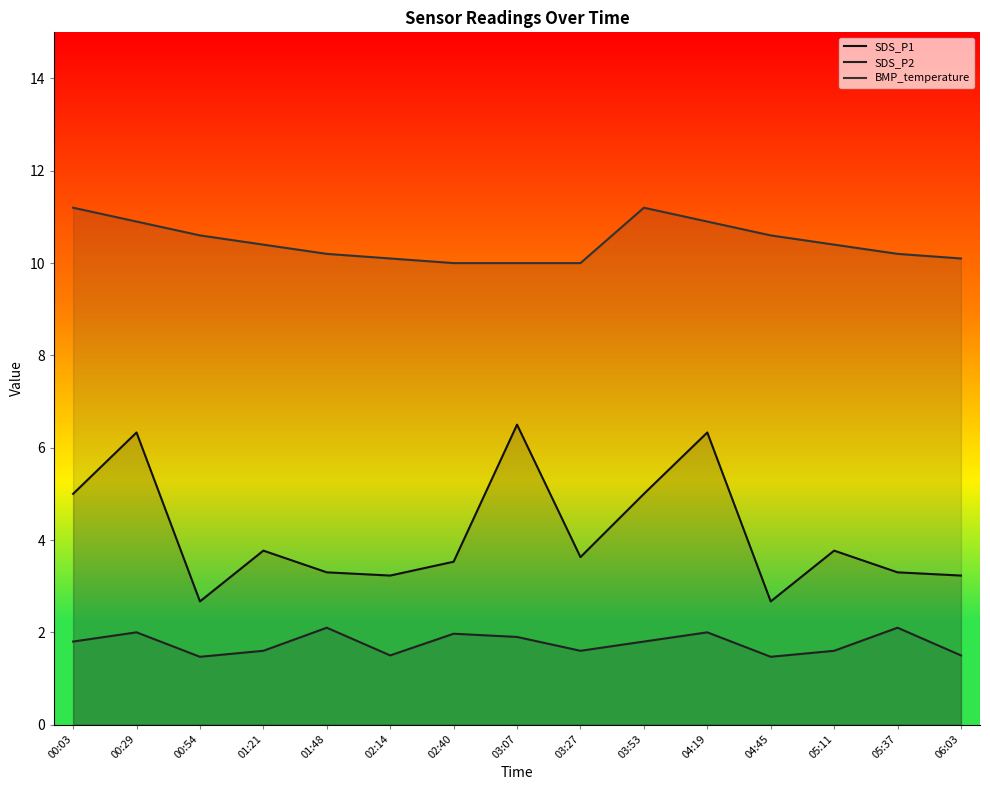

Is it true that SDS_P2 equals 2.9 at 00:29?

False